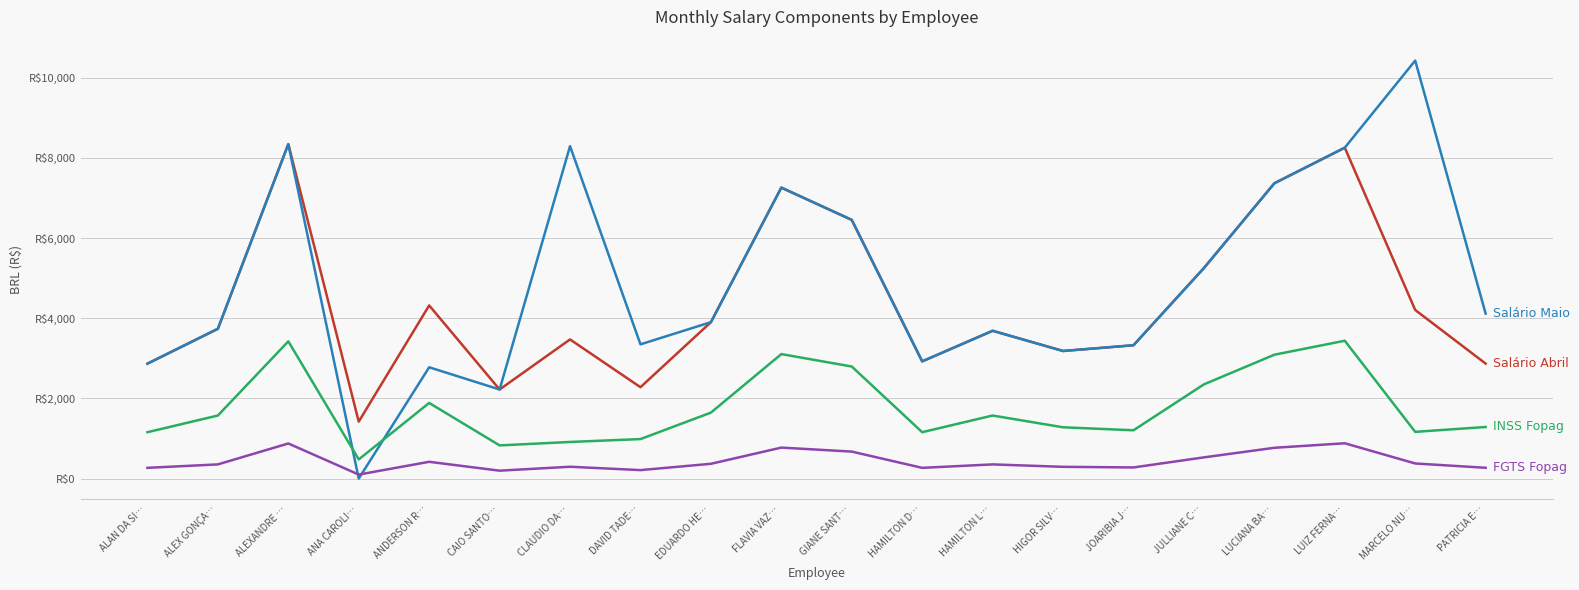

Does the chart have visible grid lines?

Yes